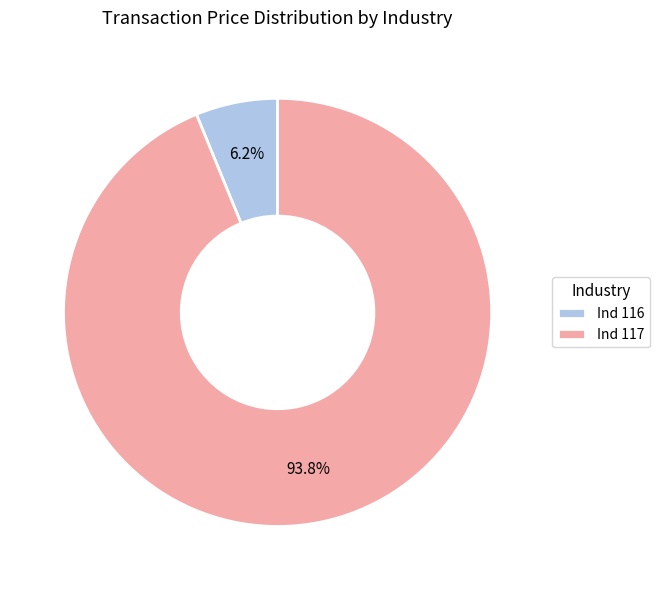

Count the number of slices in the pie.

2